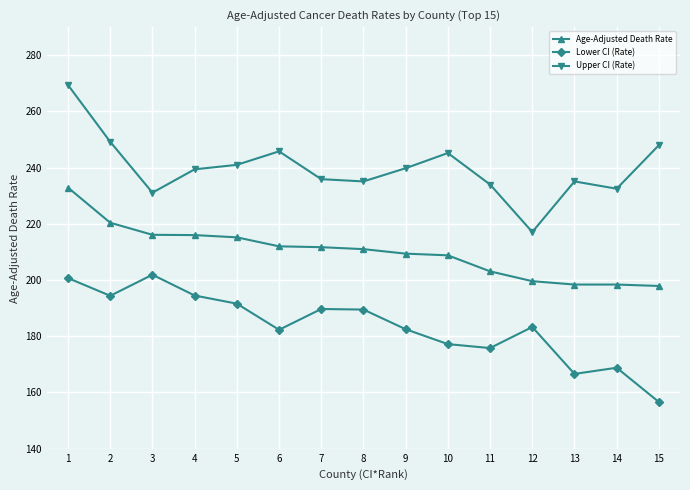

Is it true that Age-Adjusted Death Rate equals 108.5 at 9?

False